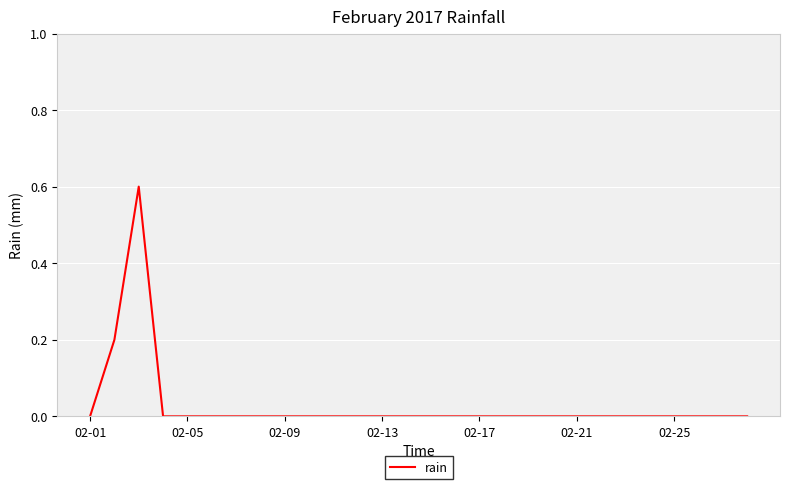

What is the maximum value shown in the chart?

0.6